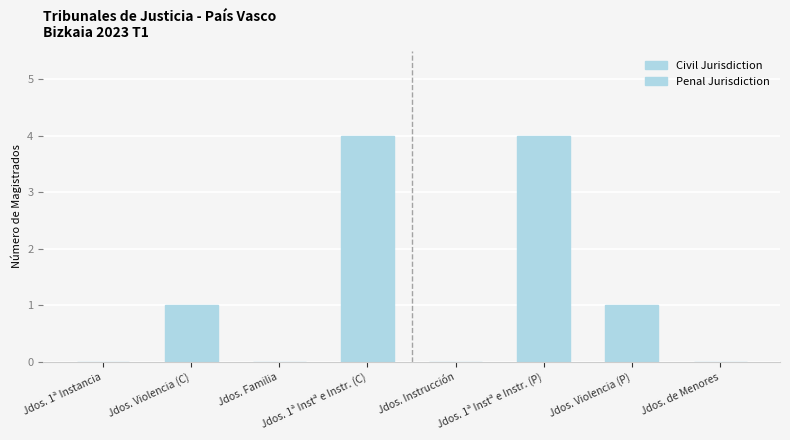

How many data points in Penal Jurisdiction are above 1?

1